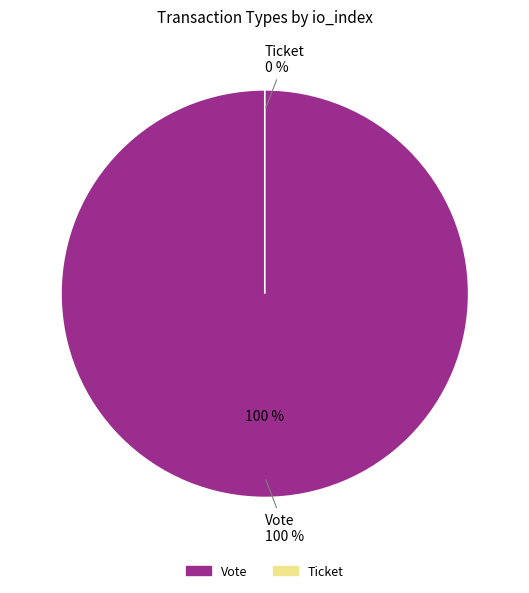

To the nearest percent, what percentage of the pie is Vote?

100%